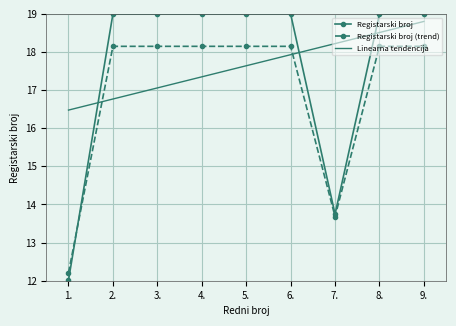

Is it true that Linearna tendencija equals 18.2 at 7.?

True